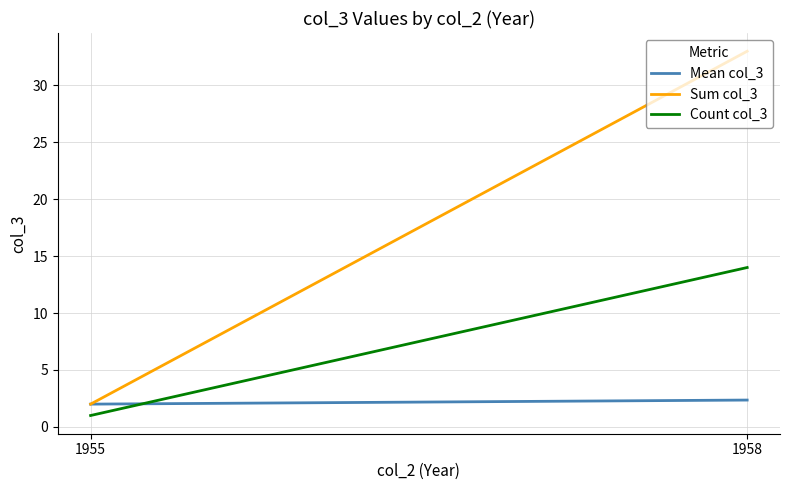

At which label is Count col_3 closest to 7?

1955